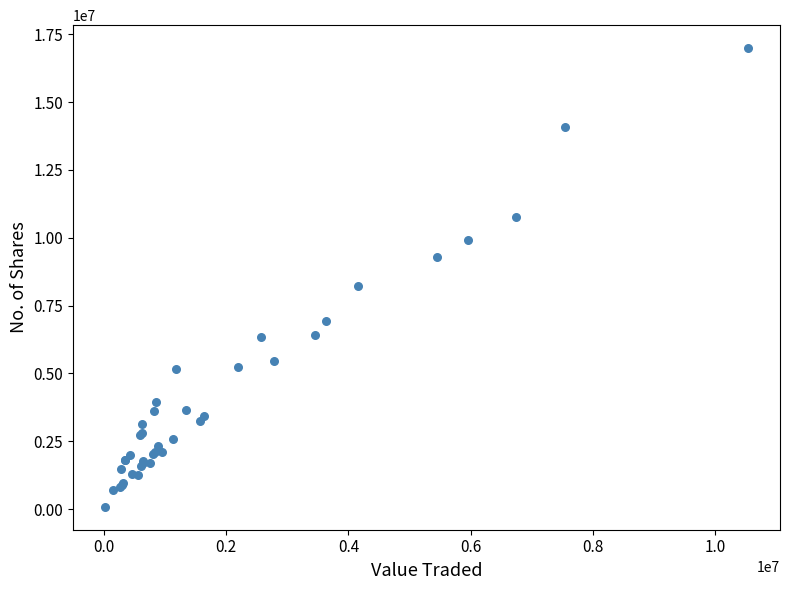

What Y value in the scatter plot is closest to 8537297?

8236487